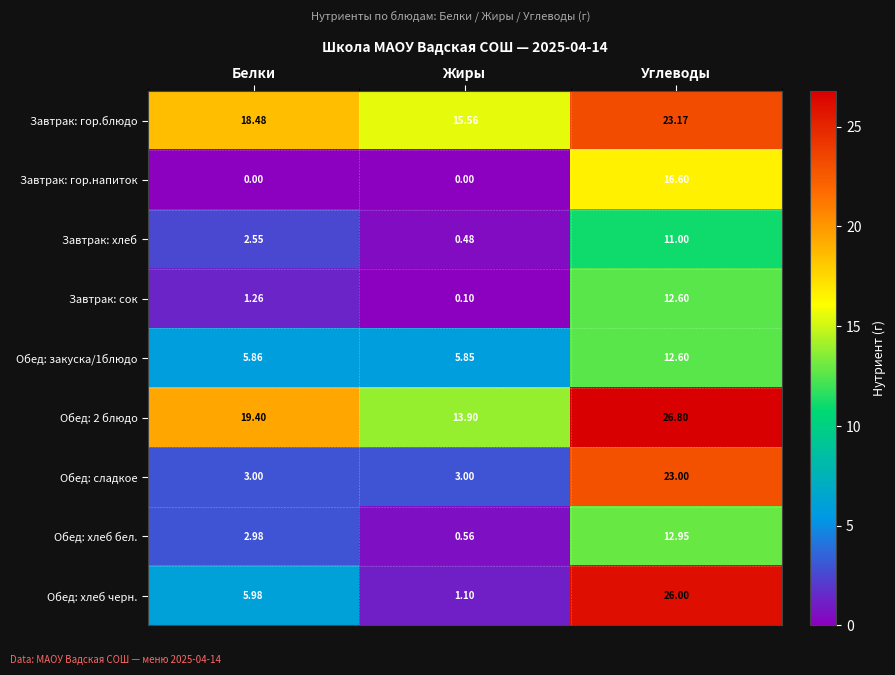

At how many categories does at least one series exceed 0?

3